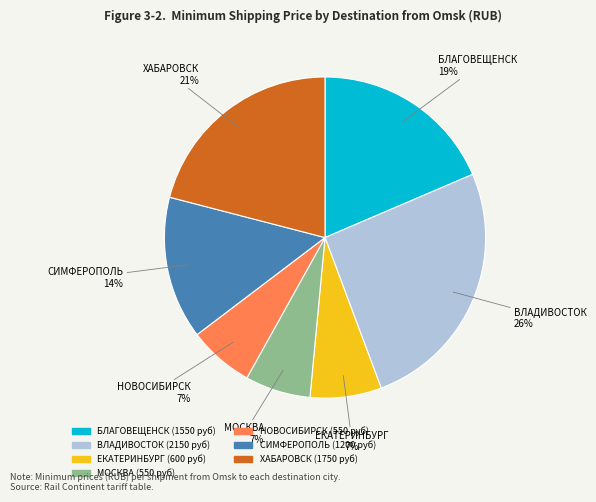

Which slice is the largest?

ВЛАДИВОСТОК